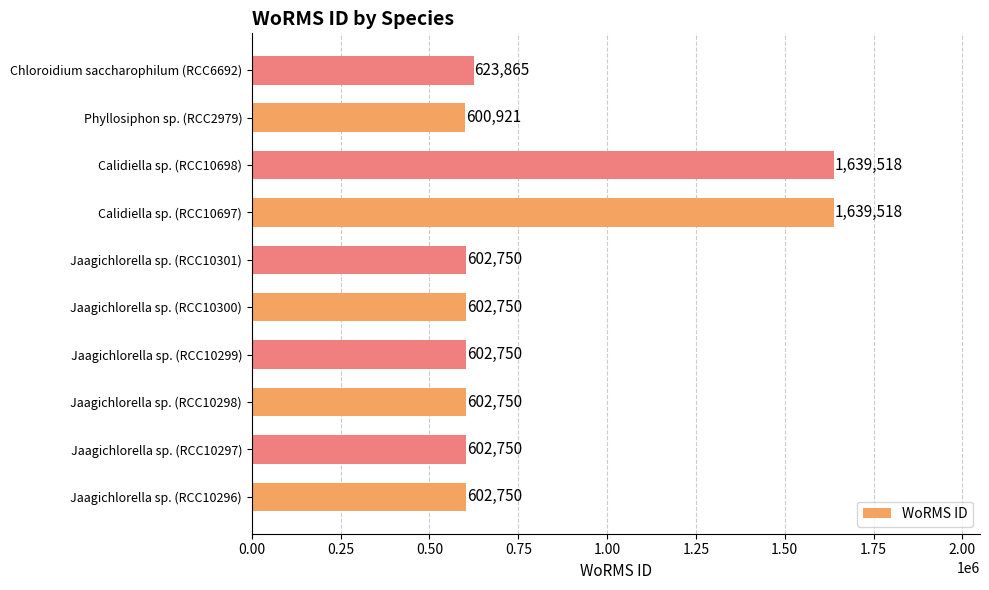

Where is the data nearest to the value 1120219?

Chloroidium saccharophilum (RCC6692)